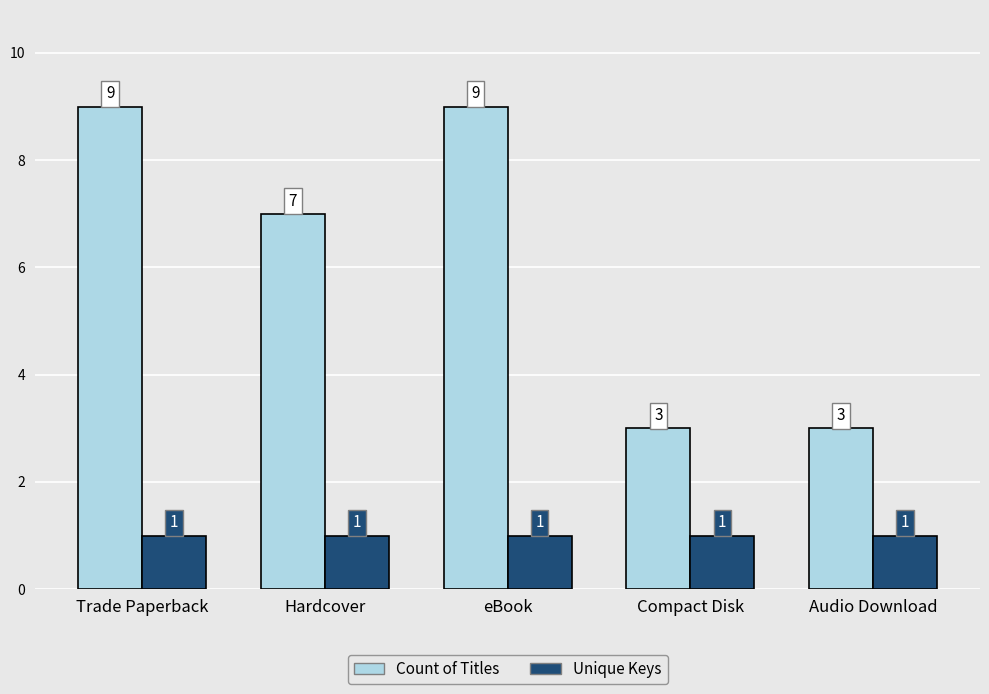

What is the maximum value for Count of Titles?

9